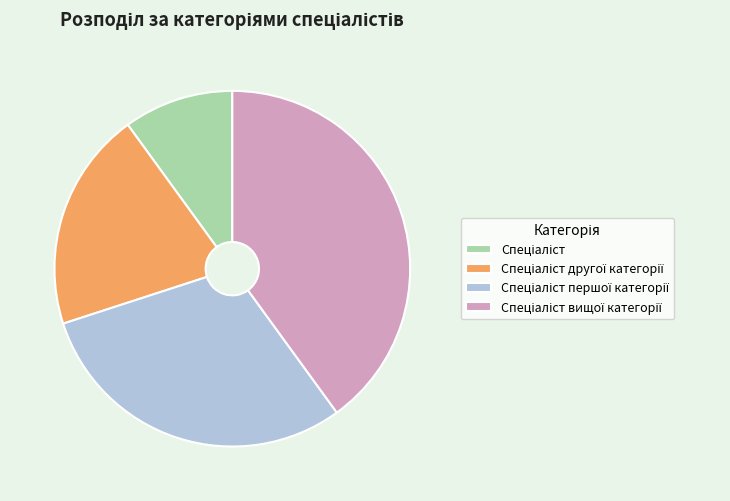

Does any single category account for the majority?

No